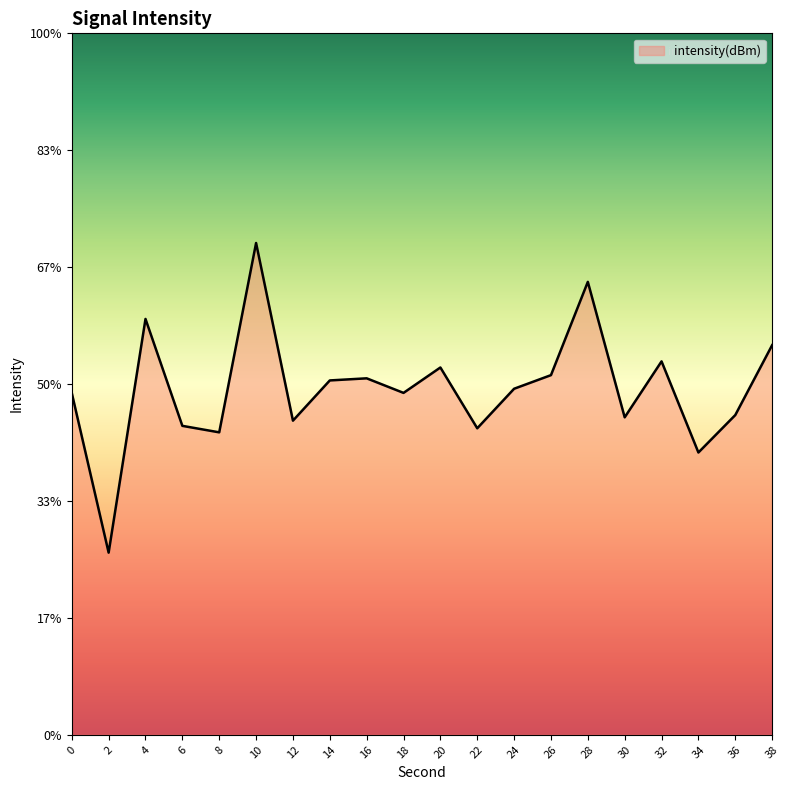

Reading right to left, extract all data points from this chart.

-121.7	-123.2	-124.0	-122.0	-123.2	-120.3	-122.3	-122.6	-123.4	-122.1	-122.7	-122.4	-122.4	-123.3	-119.5	-123.5	-123.4	-121.1	-126.1	-122.7